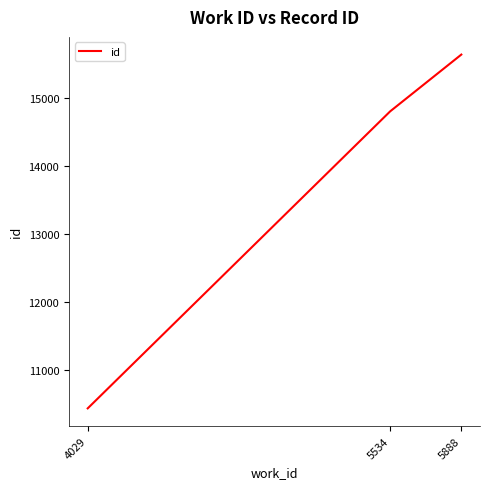

Is it true that the value at 5888 is 23999?

False